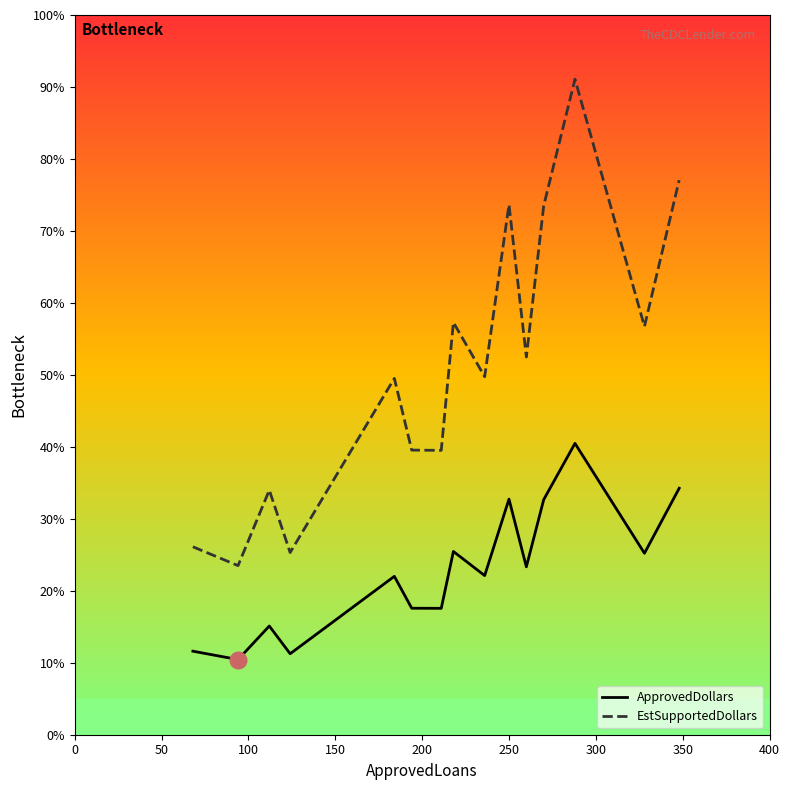

True or false: ApprovedDollars and EstSupportedDollars intersect in this chart.

False